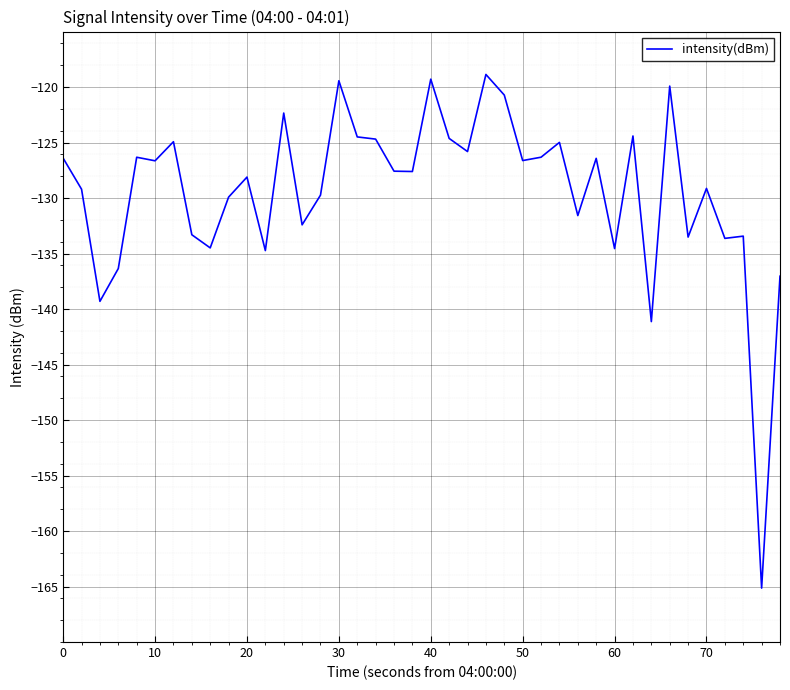

What is the difference between the maximum and minimum values?

46.3